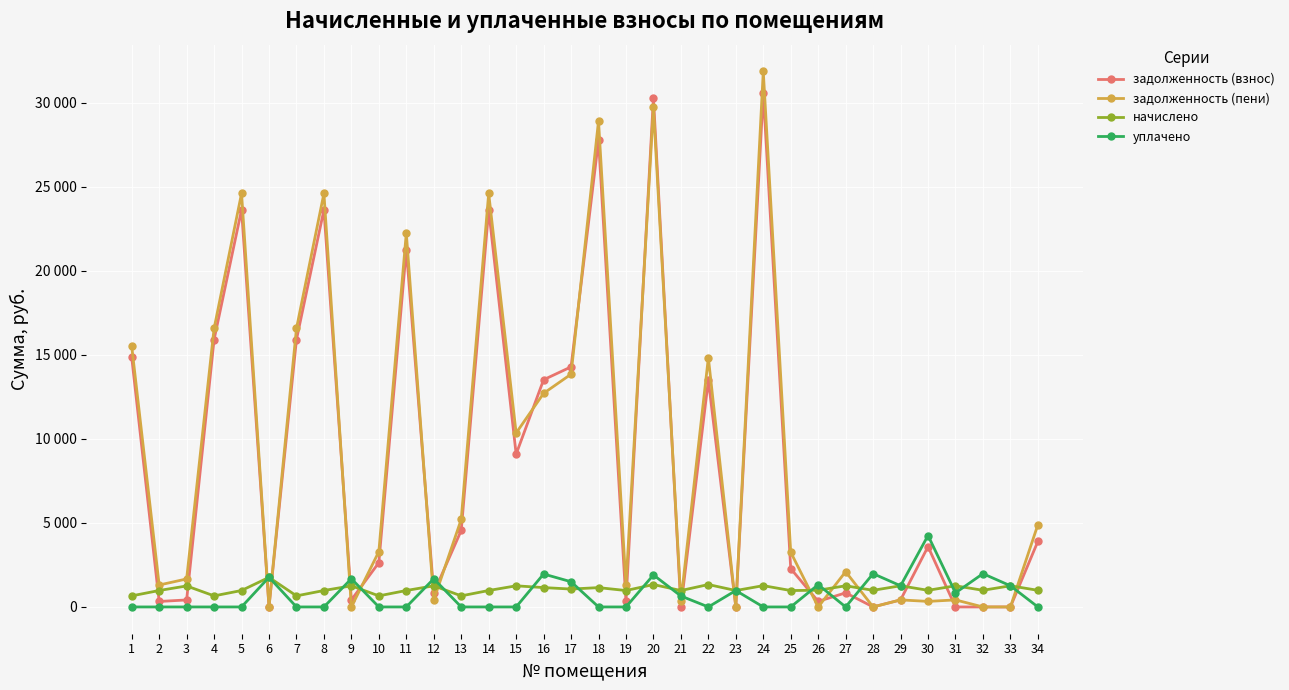

The уплачено series shows 2115.2 at 25. True or false?

False